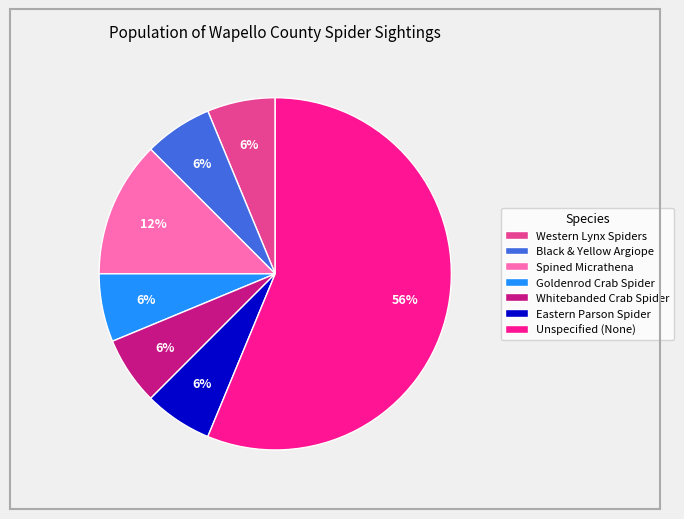

Which slice is the largest?

Unspecified (None)